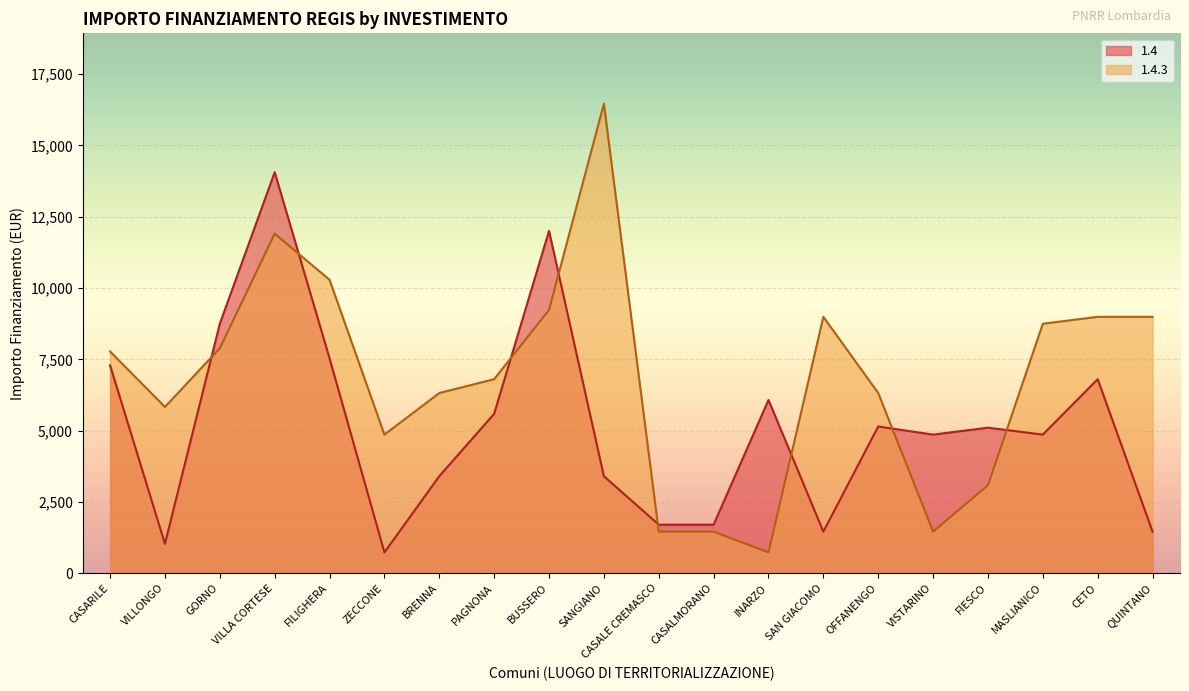

The 1.4 series shows 5145 at OFFANENGO. True or false?

True